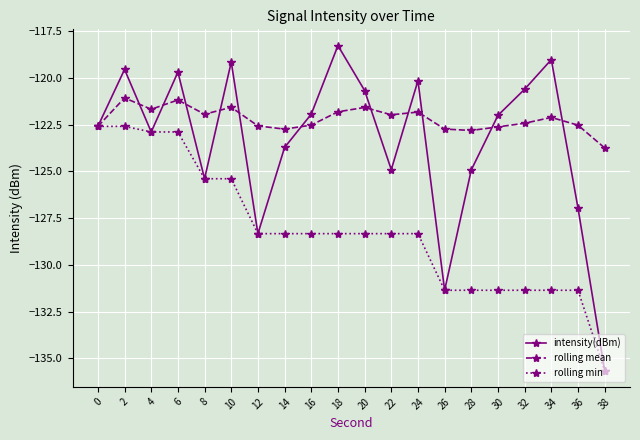

How many lines are shown in the chart?

3